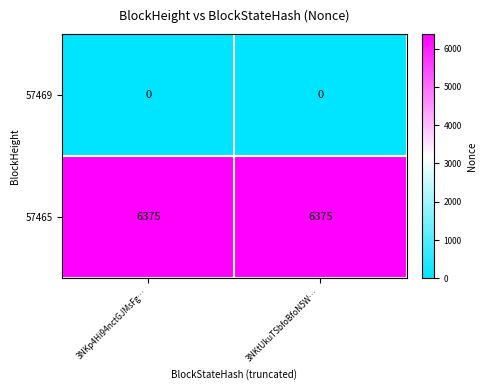

Reading left to right, what are all the values shown in this chart?

57469: 0	0
57465: 6375	6375